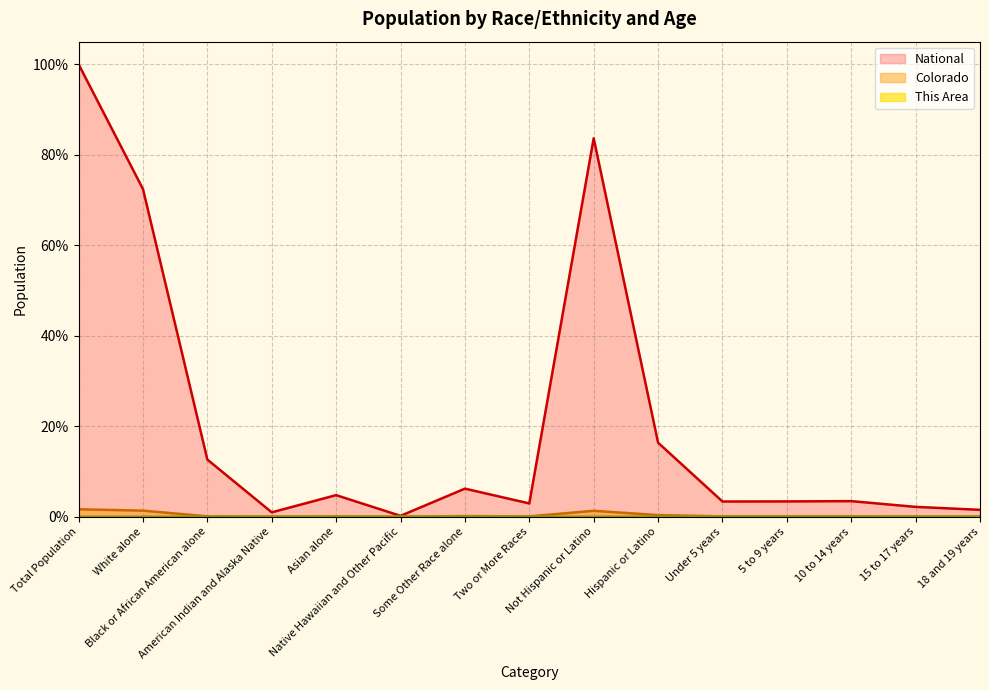

Is it true that Colorado equals 0.1 at Two or More Races?

False